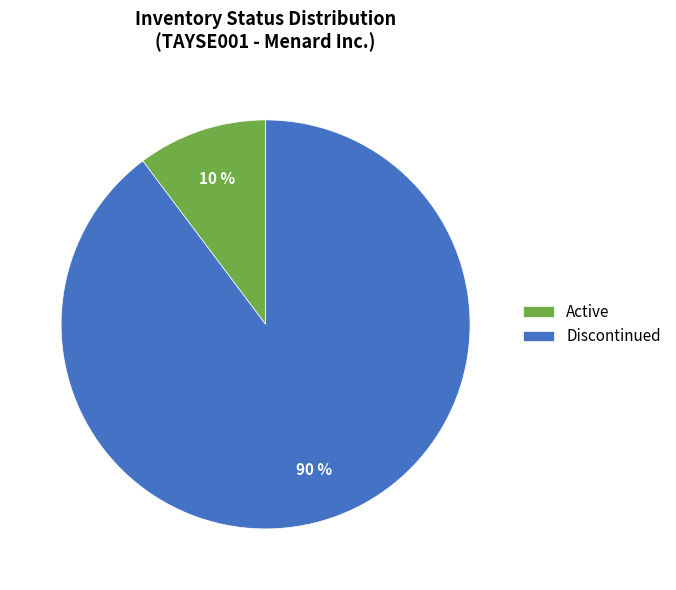

To the nearest percent, what is the average slice percentage?

50%